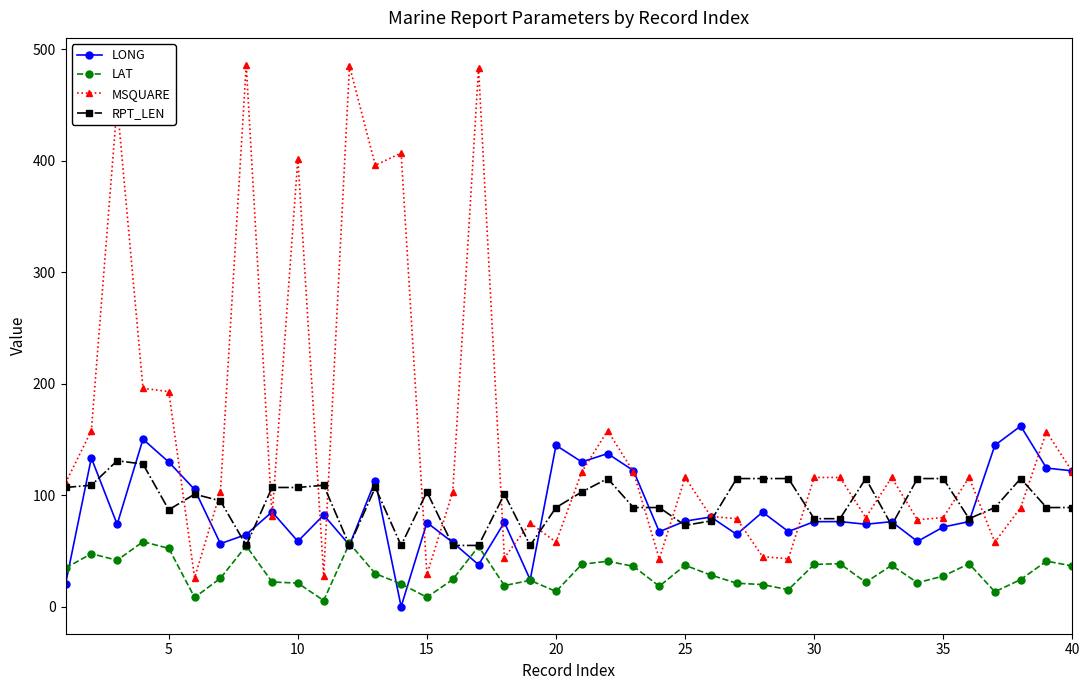

What is the average value of the RPT_LEN series?

93.5